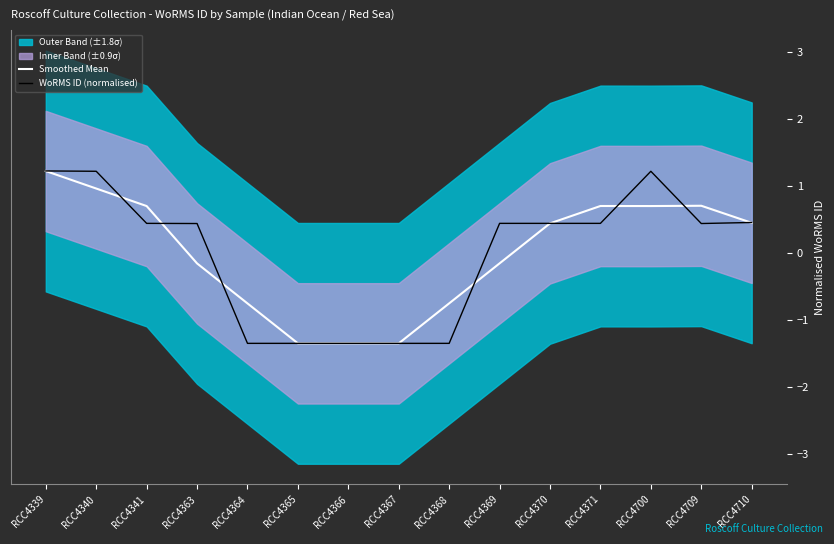

List the series in order of their overall mean, lowest first.

Smoothed Mean, WoRMS ID (normalised)